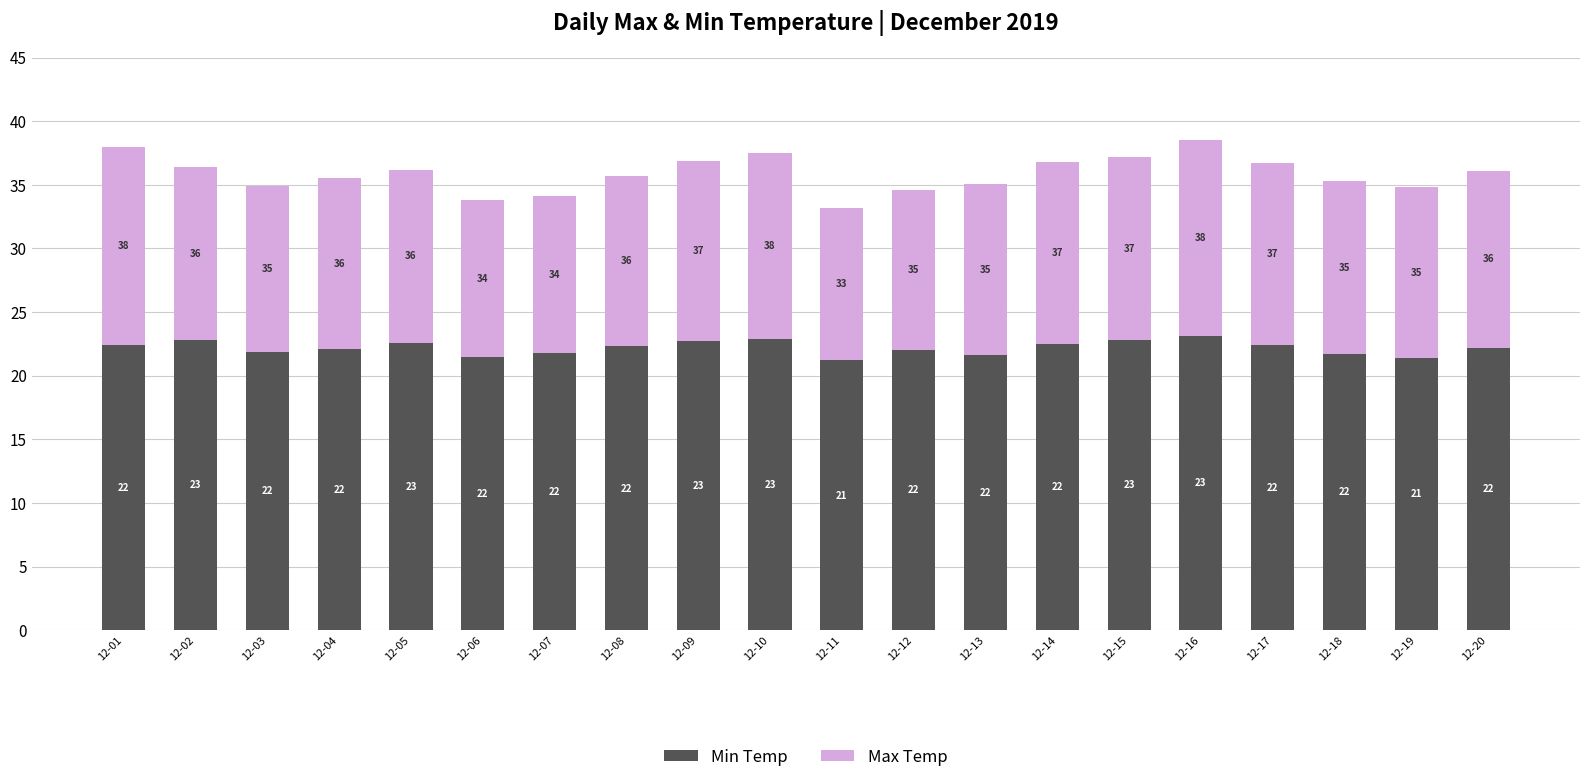

What is the total value across all series at 12-02?

36.4